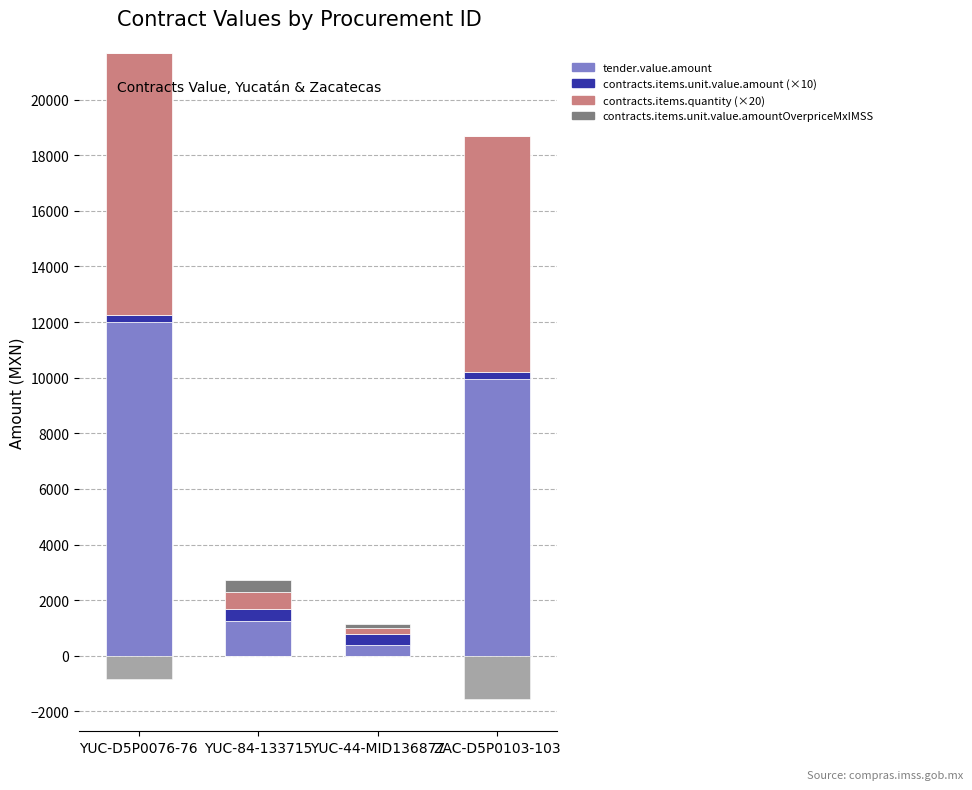

Where is contracts.items.quantity nearest to the value 4820?

ZAC-D5P0103-103